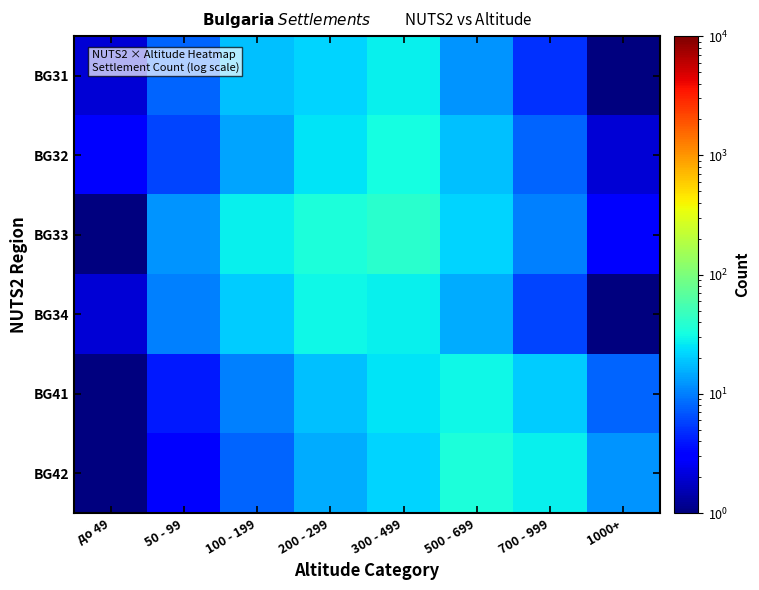

At 1000+, list the series in order from largest to smallest.

BG42, BG41, BG33, BG32, BG31, BG34